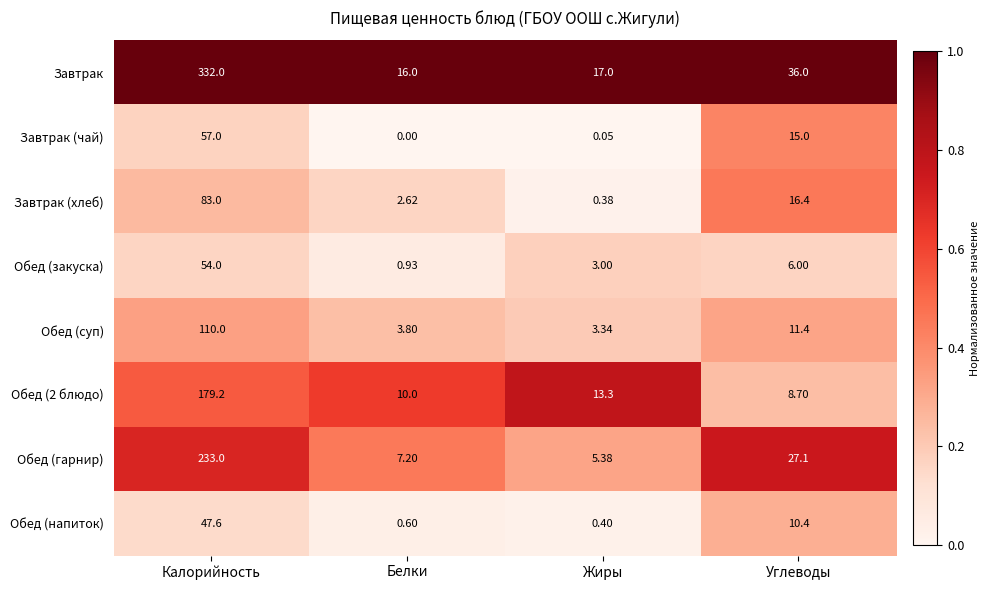

At which label does Завтрак reach its minimum?

Белки